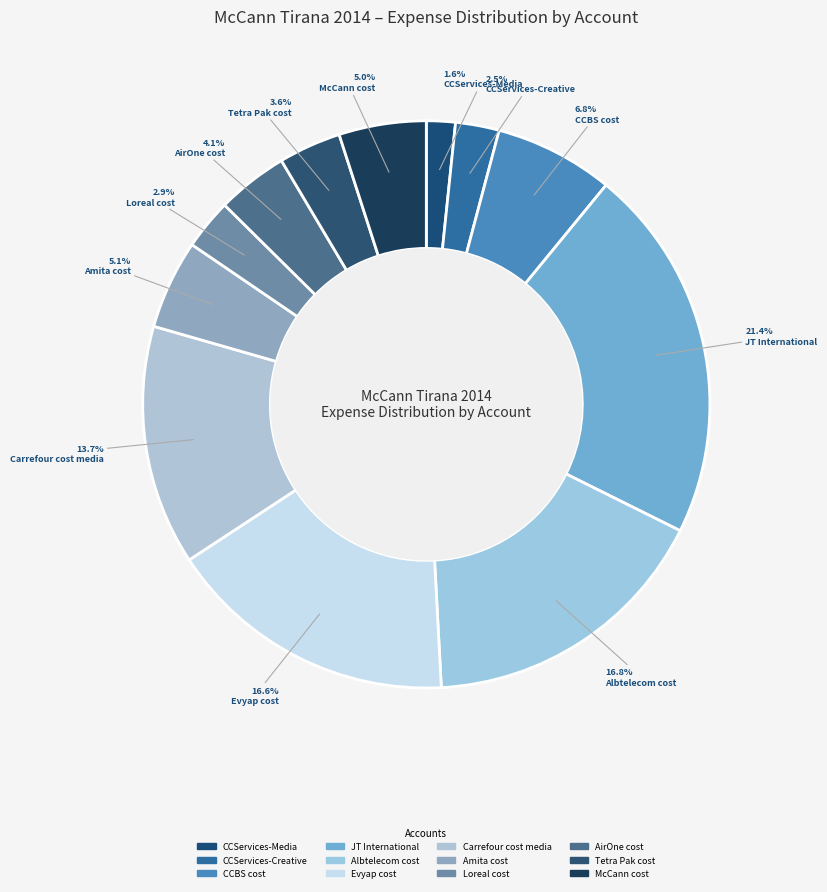

How many slices are in this pie chart?

12